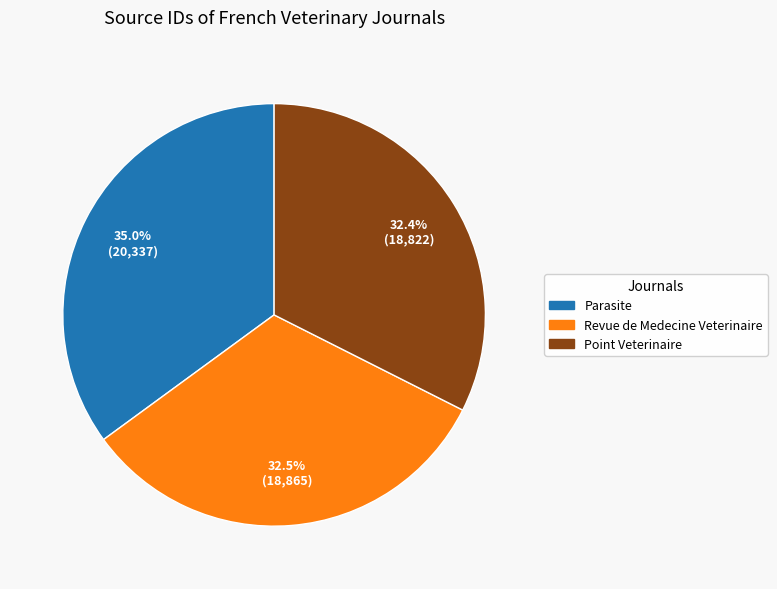

Approximately how many times larger is the value at Revue de Medecine Veterinaire compared to Parasite?

0.9